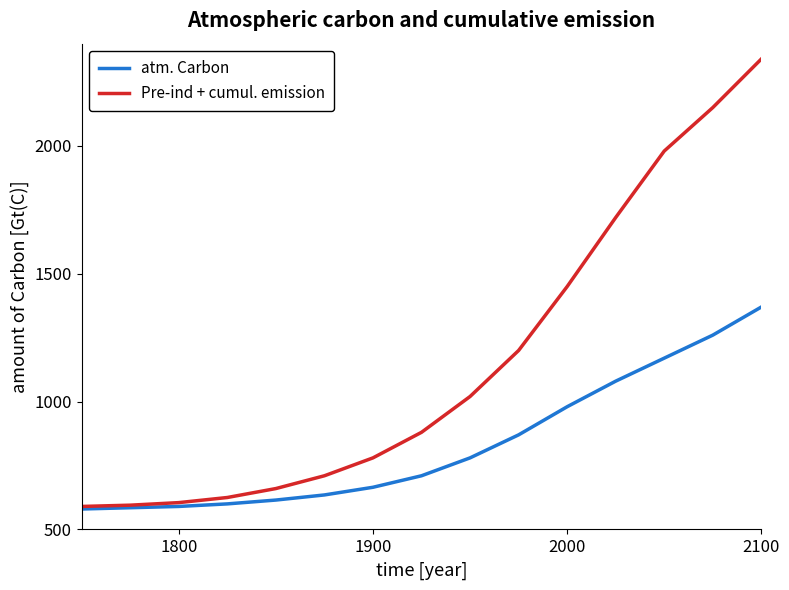

Which series has the largest range (max minus min)?

Pre-ind + cumul. emission